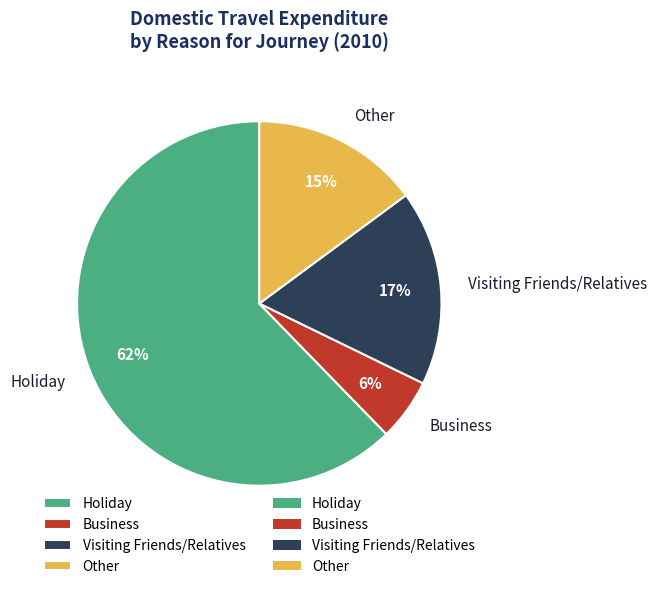

Does Business account for over 50% of the chart?

No